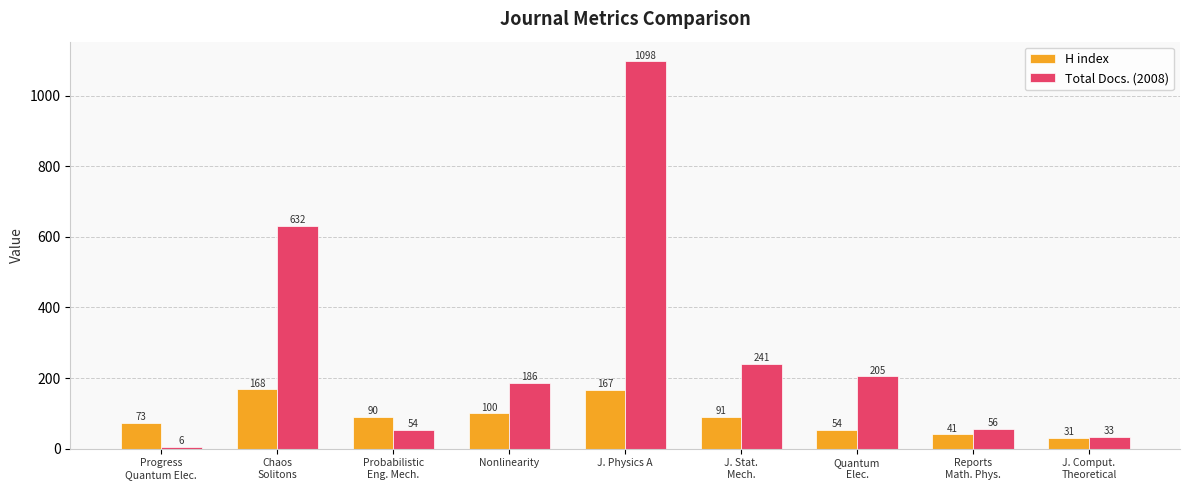

What are all the series names shown in the legend?

H index, Total Docs. (2008)